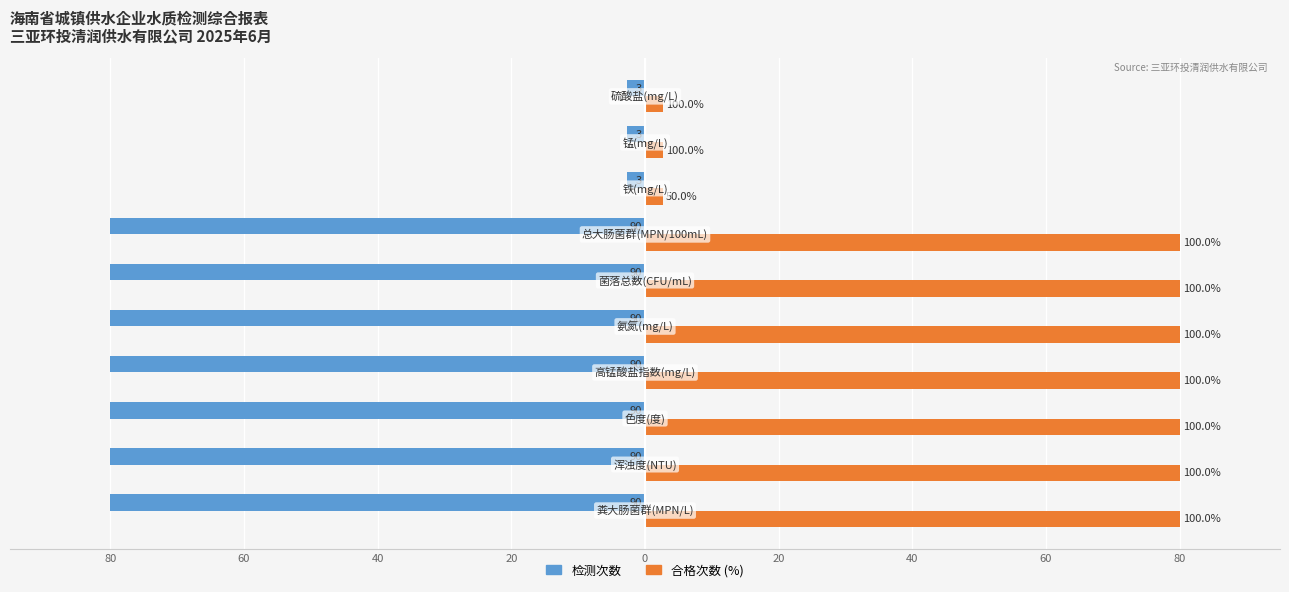

How many bars are there in total?

20